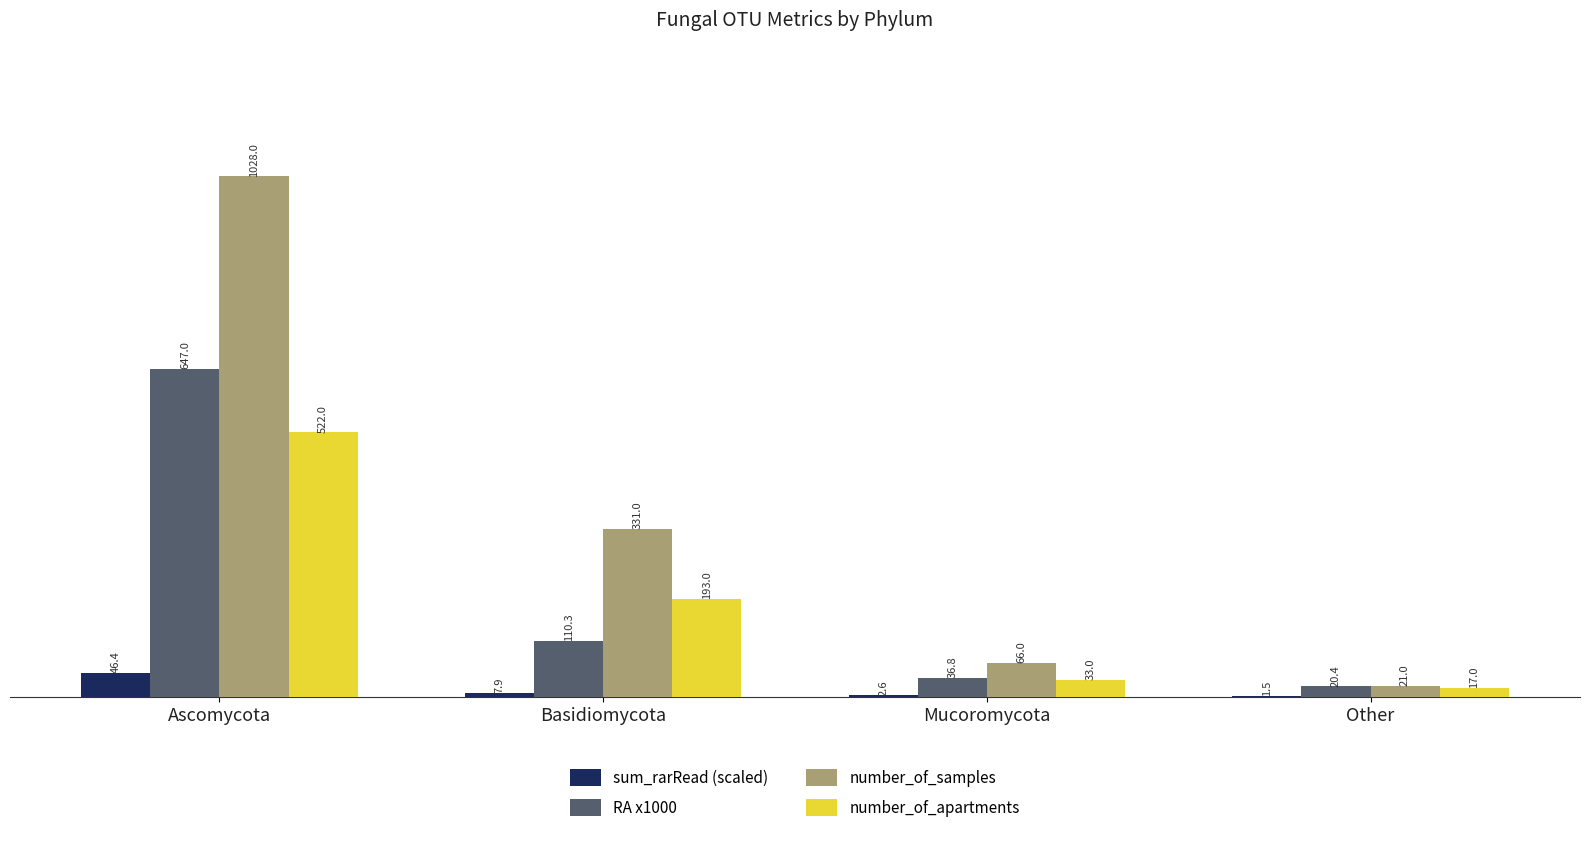

Count the number of data series in this chart.

4